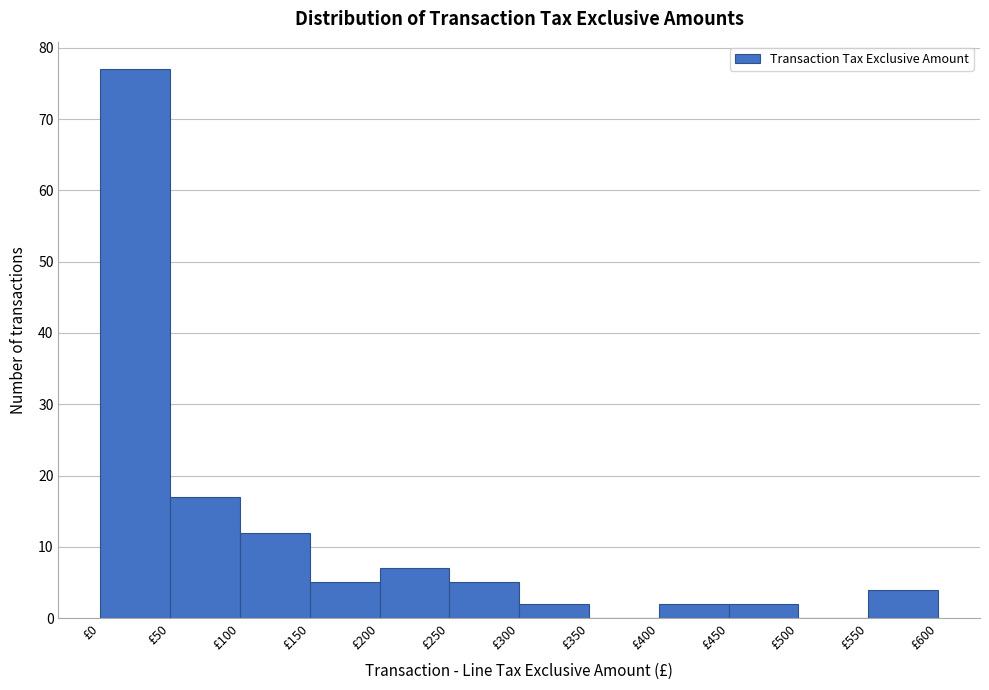

Reading left to right, transcribe this chart: for each bar, give the range it covers on the x-axis and its height. The values are not printed on the chart, so give them approximately, as read against the axis.

0 to 50: 77
50 to 100: 17
100 to 150: 12
150 to 200: 5
200 to 250: 7
250 to 300: 5
300 to 350: 2
350 to 400: 0
400 to 450: 2
450 to 500: 2
500 to 550: 0
550 to 600: 4